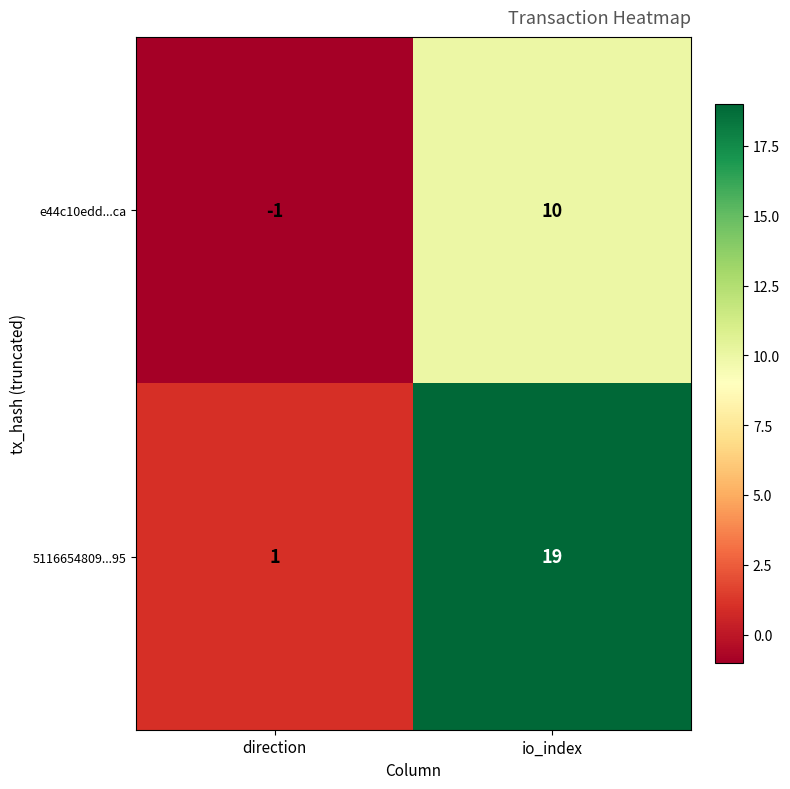

Which series changed the most between direction and io_index?

5116654809...95